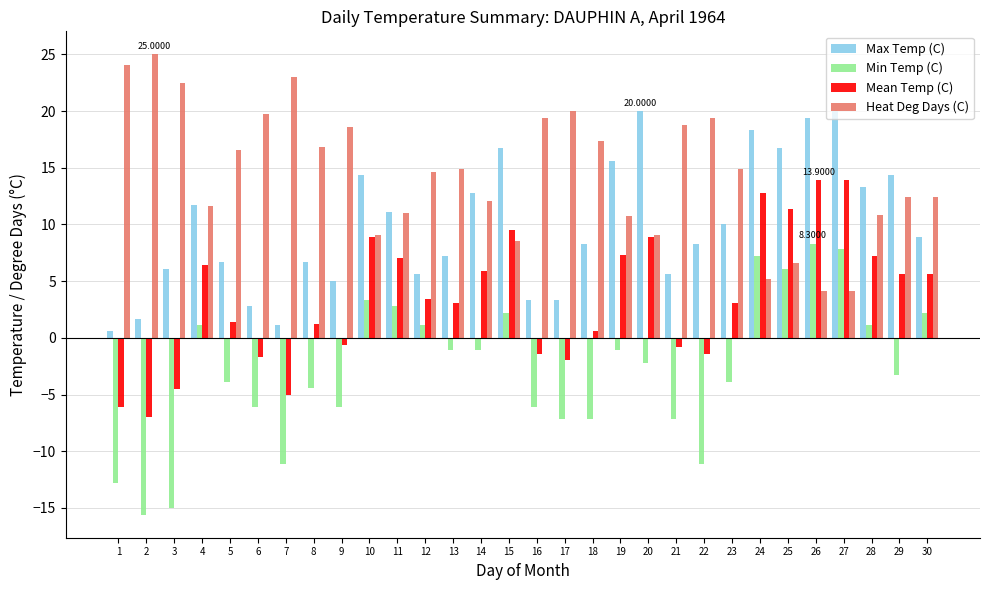

What is the smallest value displayed?

-15.6